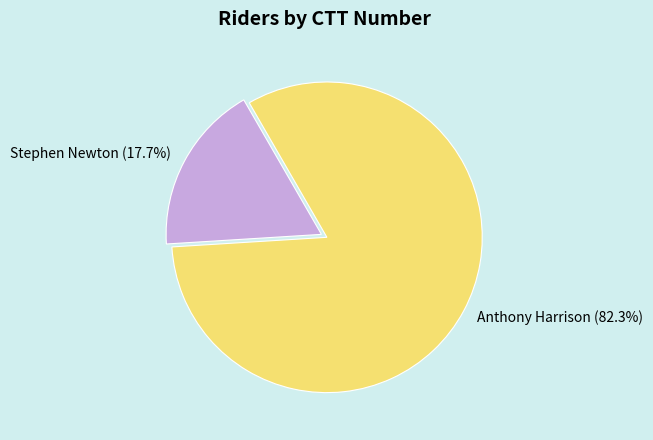

Count the number of slices in the pie.

2